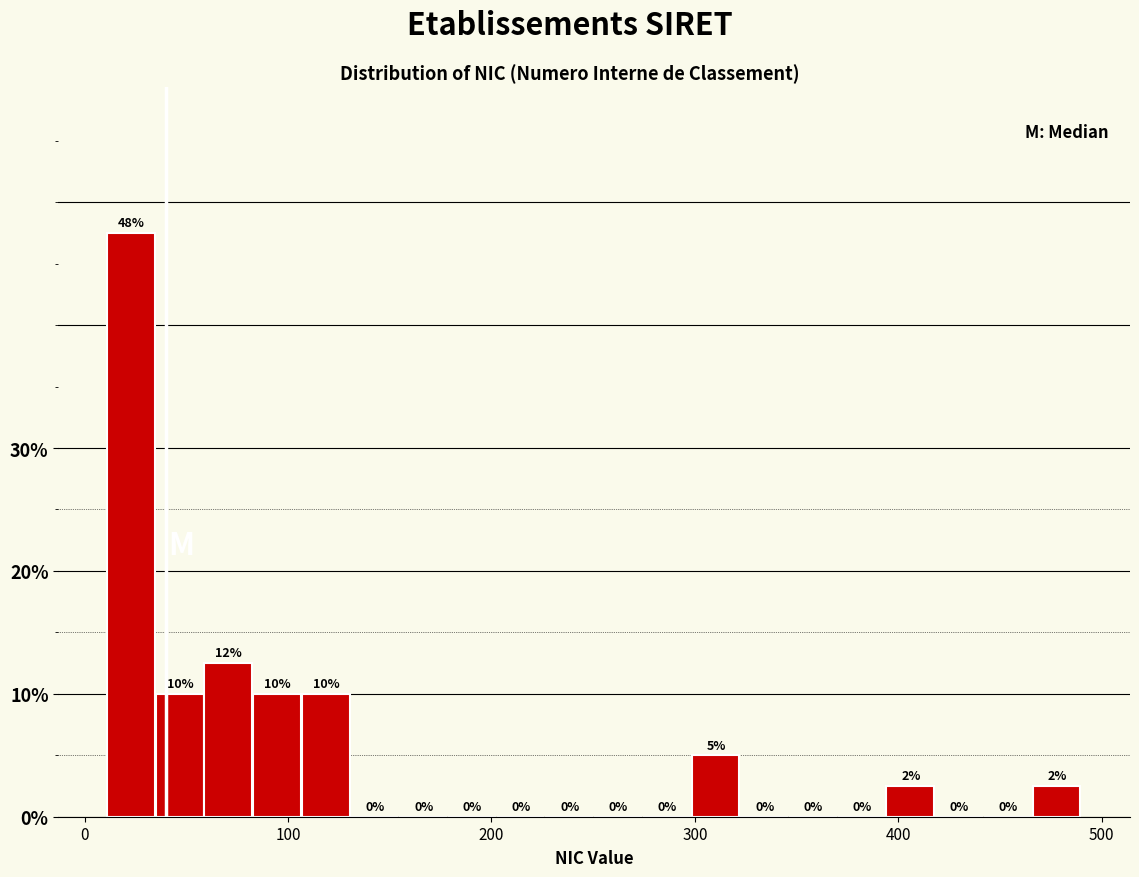

Read against the x-axis, roughly where is the centre of the tallest bar?

20